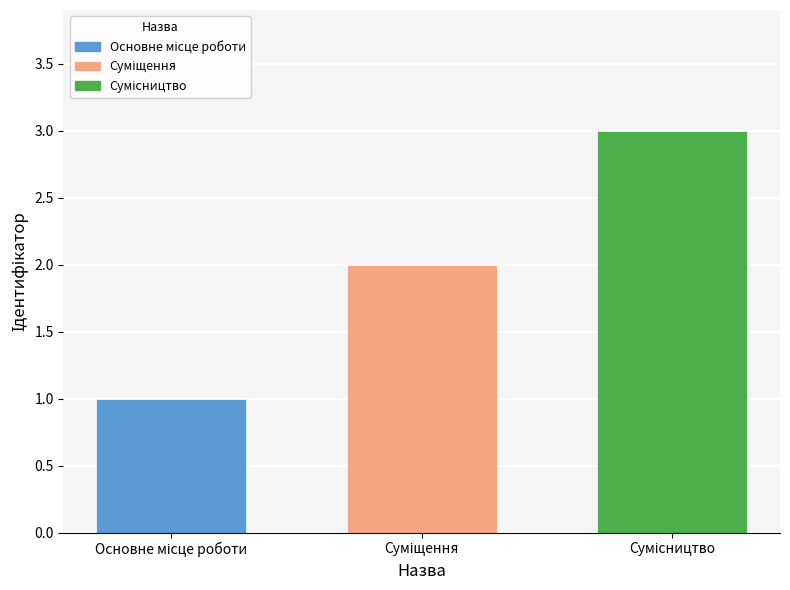

What is the greatest value displayed?

3